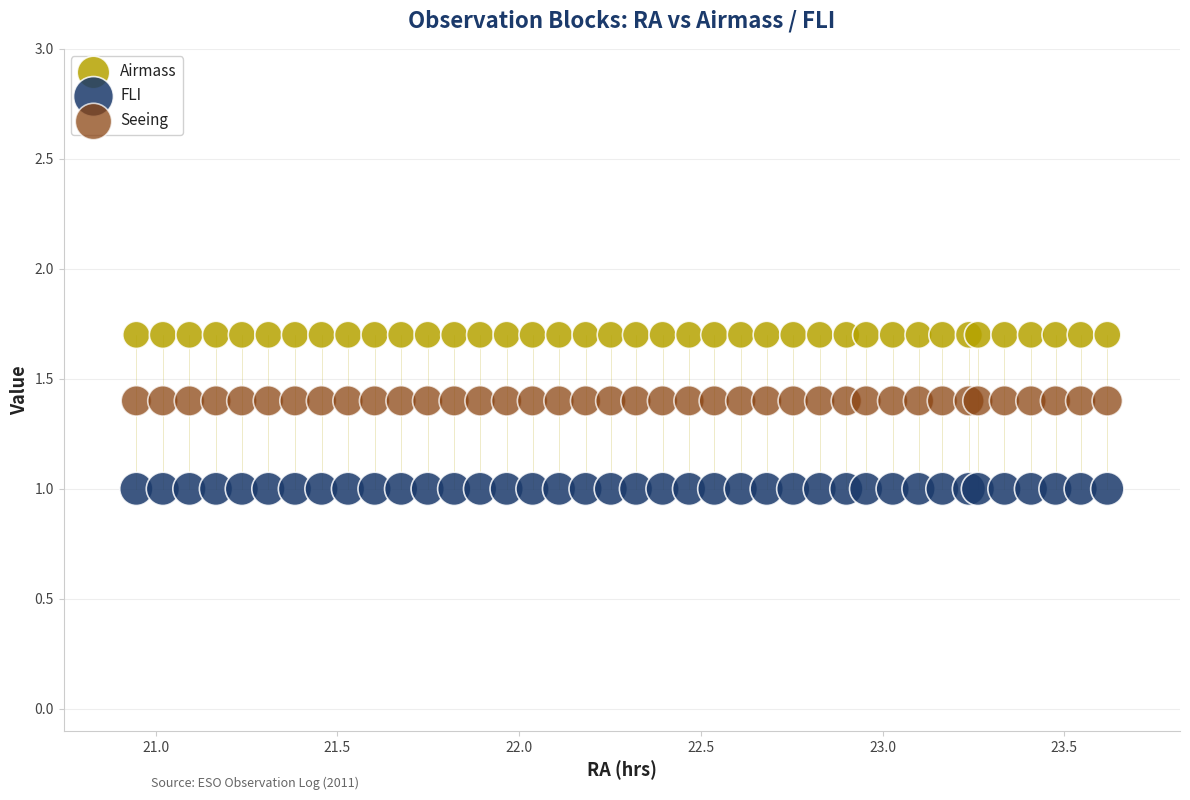

Which series contains the highest Y value?

Airmass